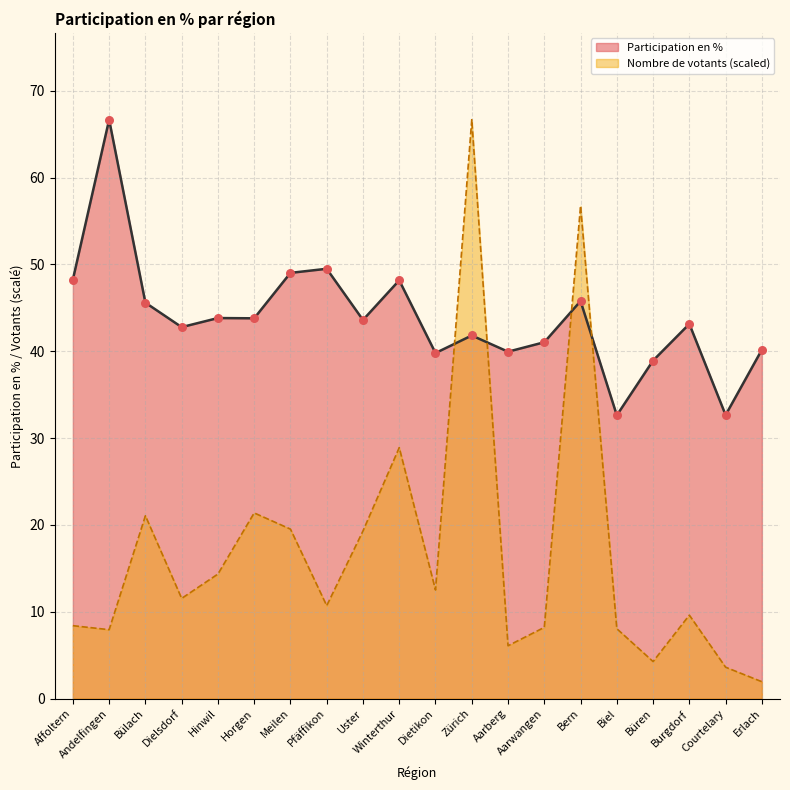

At which category is the sum across all series the highest?

Zürich